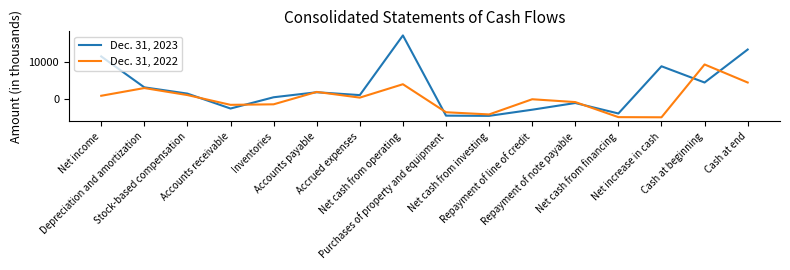

What position from the left is Repayment of line of credit?

11